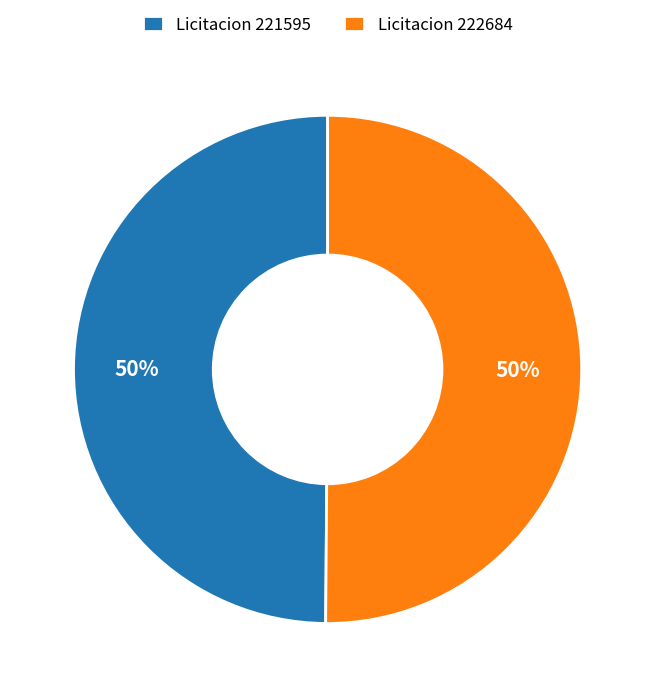

To the nearest percent, what percentage of the pie is Licitacion 221595?

50%